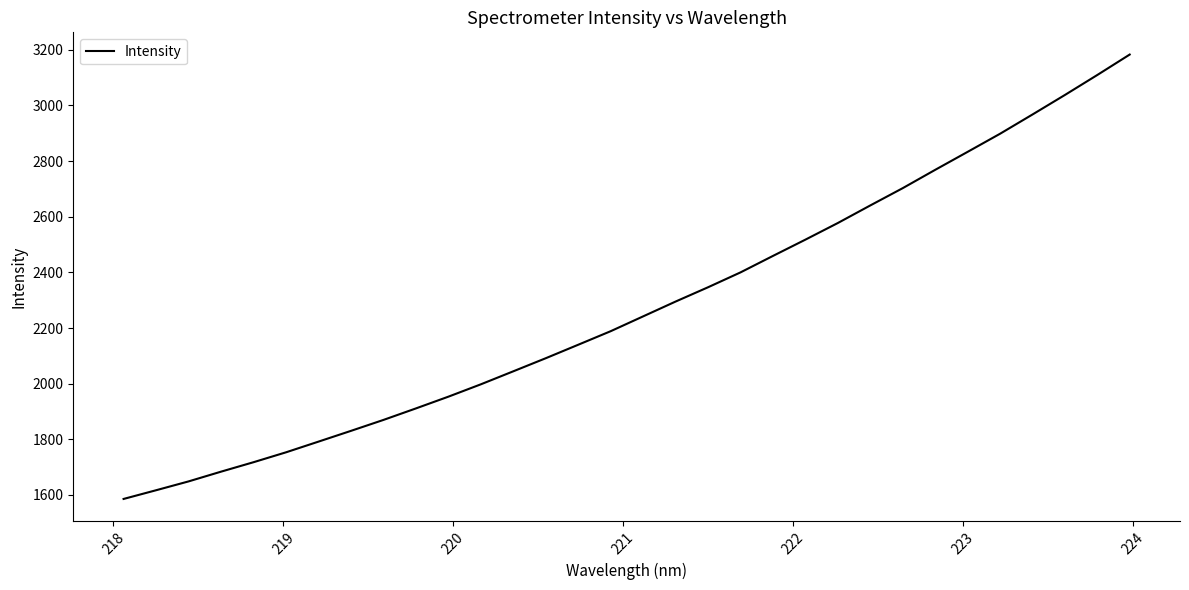

Does the chart have visible grid lines?

No